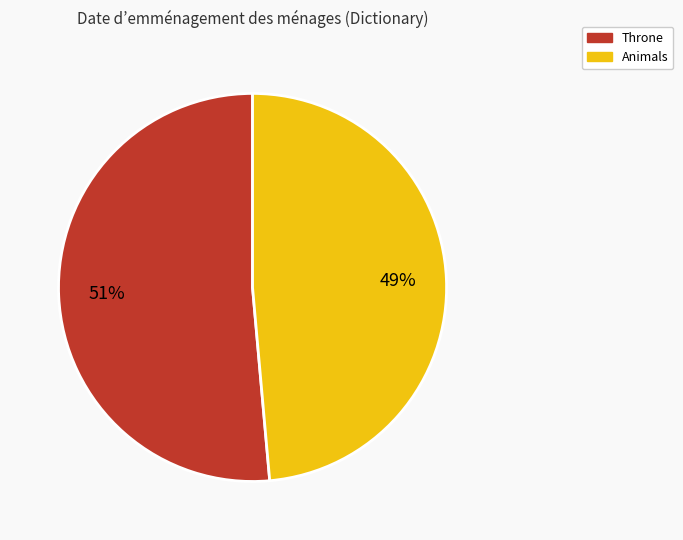

Is it true that Throne is 51% of the pie?

True